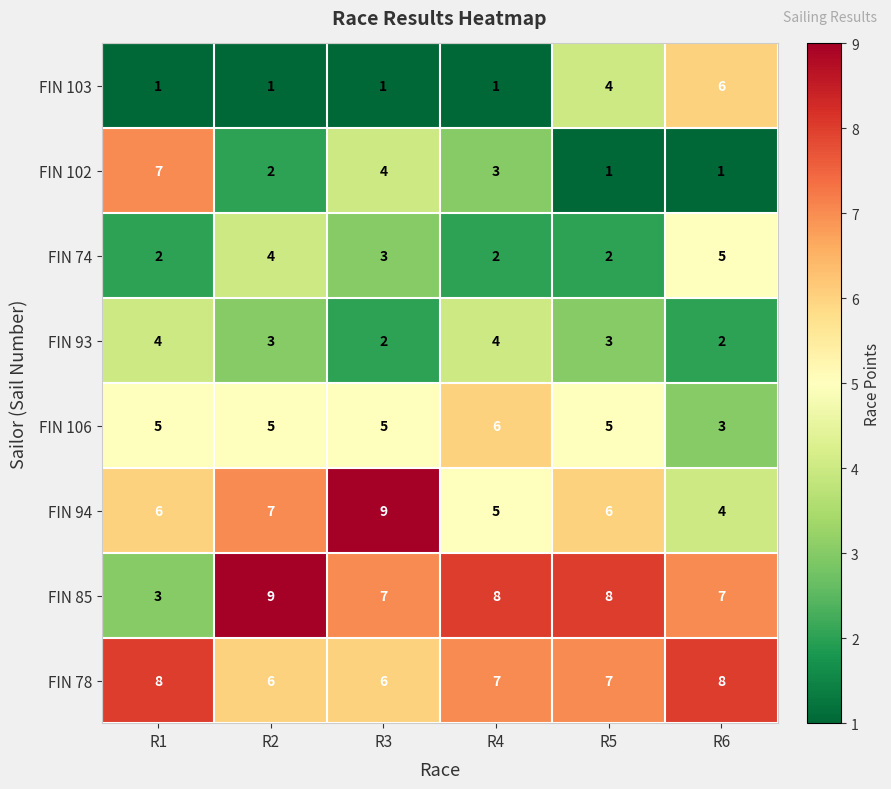

At R5, list the series in order from smallest to largest.

FIN 102, FIN 74, FIN 93, FIN 103, FIN 106, FIN 94, FIN 78, FIN 85